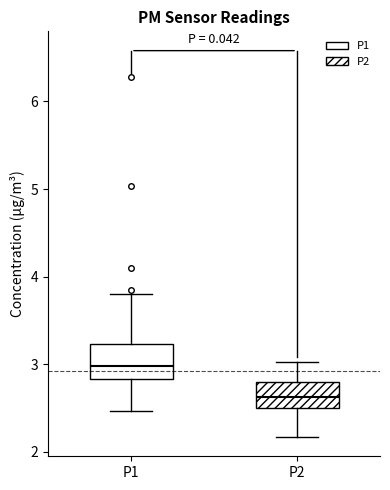

Which box has the lowest median line?

P2